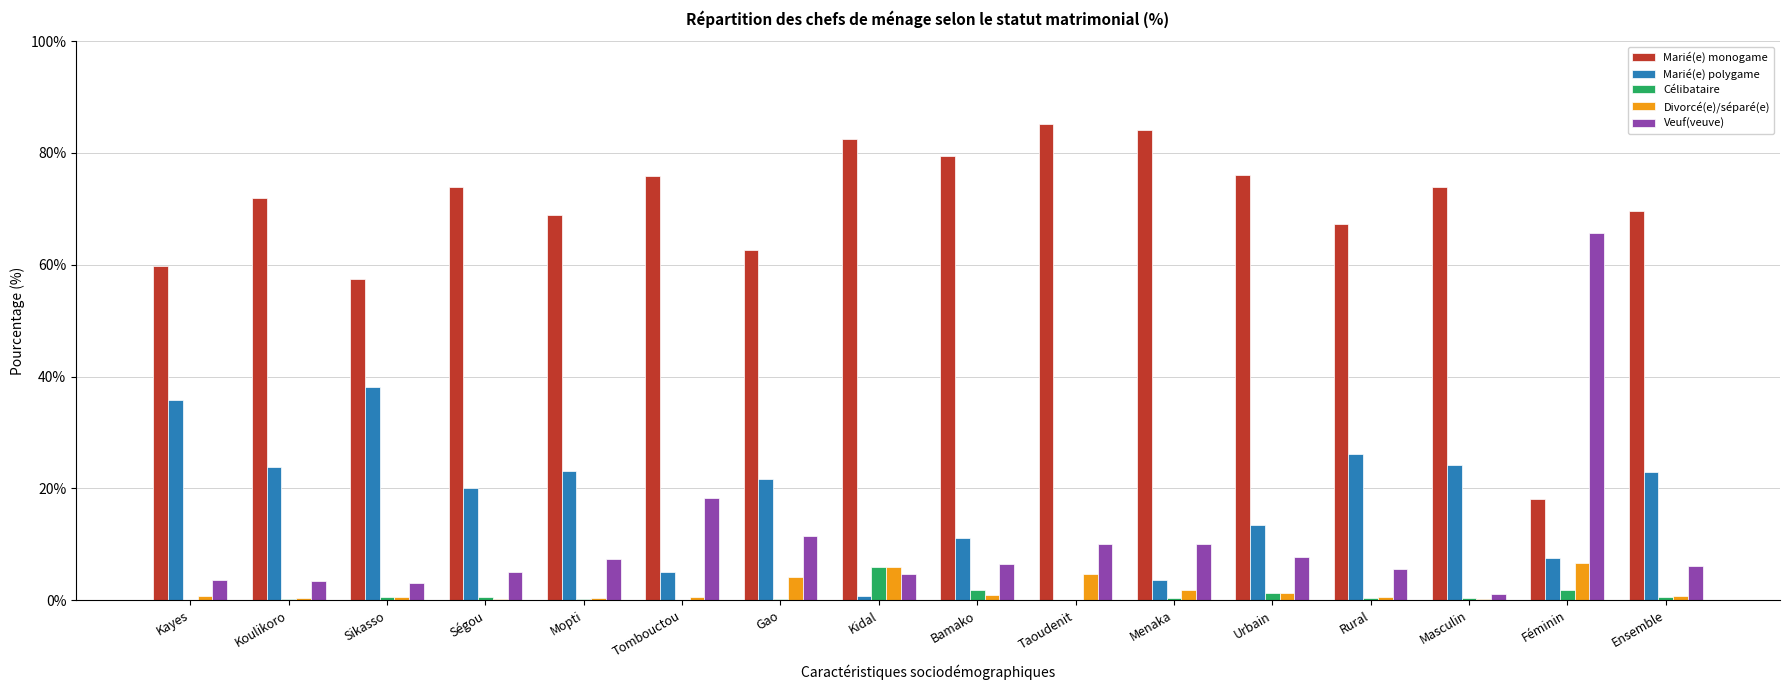

Which series has the largest total across all categories?

Marié(e) monogame